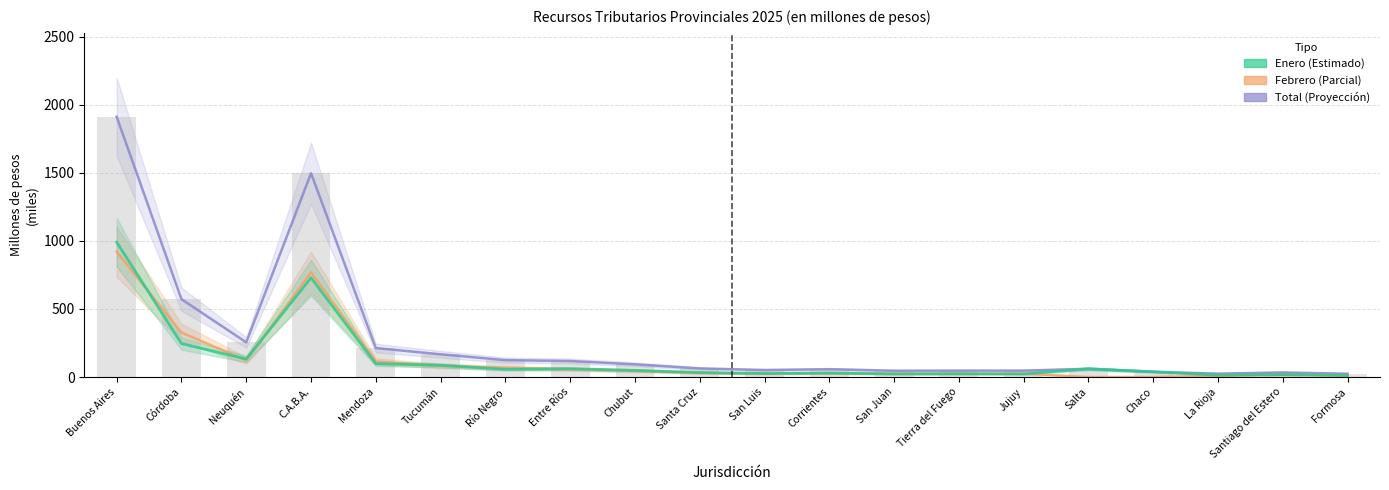

What is the difference between the maximum and second lowest values in the Febrero series?

921.0